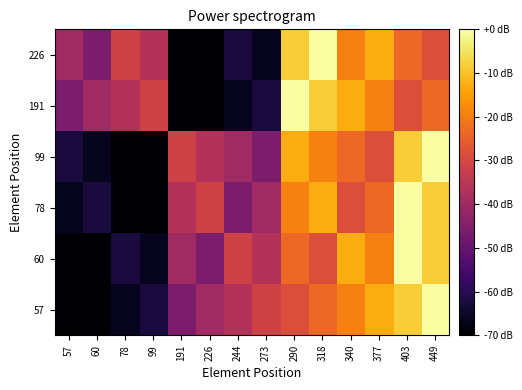

Reading left to right, list all the values displayed in this chart.

57: 57=-70.0	60=-69.5	78=-66.2	99=-62.5	191=-46.1	226=-39.8	244=-36.6	273=-31.4	290=-28.4	318=-23.4	340=-19.5	377=-12.9	403=-8.2	449=0.0
60: 57=-69.5	60=-70.0	78=-62.5	99=-66.2	191=-39.8	226=-46.1	244=-31.4	273=-36.6	290=-23.4	318=-28.4	340=-12.9	377=-19.5	403=0.0	449=-8.2
78: 57=-66.2	60=-62.5	78=-70.0	99=-69.5	191=-36.6	226=-31.4	244=-46.1	273=-39.8	290=-19.5	318=-12.9	340=-28.4	377=-23.4	403=0.0	449=-8.2
99: 57=-62.5	60=-66.2	78=-69.5	99=-70.0	191=-31.4	226=-36.6	244=-39.8	273=-46.1	290=-12.9	318=-19.5	340=-23.4	377=-28.4	403=-8.2	449=0.0
191: 57=-46.1	60=-39.8	78=-36.6	99=-31.4	191=-70.0	226=-69.5	244=-66.2	273=-62.5	290=0.0	318=-8.2	340=-12.9	377=-19.5	403=-28.4	449=-23.4
226: 57=-39.8	60=-46.1	78=-31.4	99=-36.6	191=-69.5	226=-70.0	244=-62.5	273=-66.2	290=-8.2	318=0.0	340=-19.5	377=-12.9	403=-23.4	449=-28.4